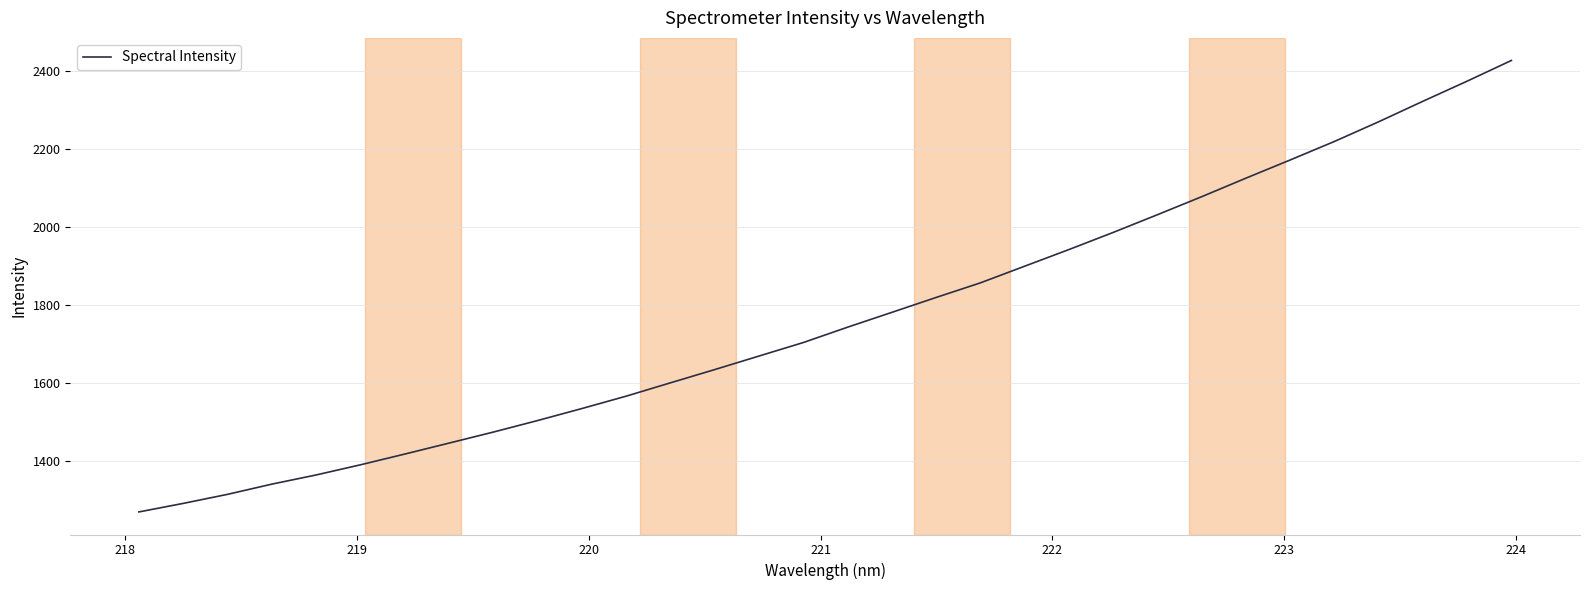

What is the smallest value displayed?

1268.4